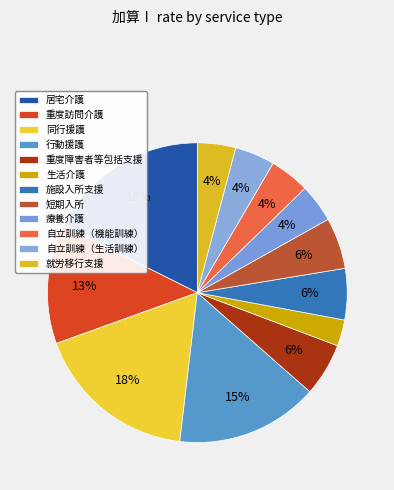

Rank the categories by value from highest to lowest.

居宅介護, 同行援護, 行動援護, 重度訪問介護, 重度障害者等包括支援, 施設入所支援, 短期入所, 自立訓練（機能訓練）, 自立訓練（生活訓練）, 療養介護, 就労移行支援, 生活介護